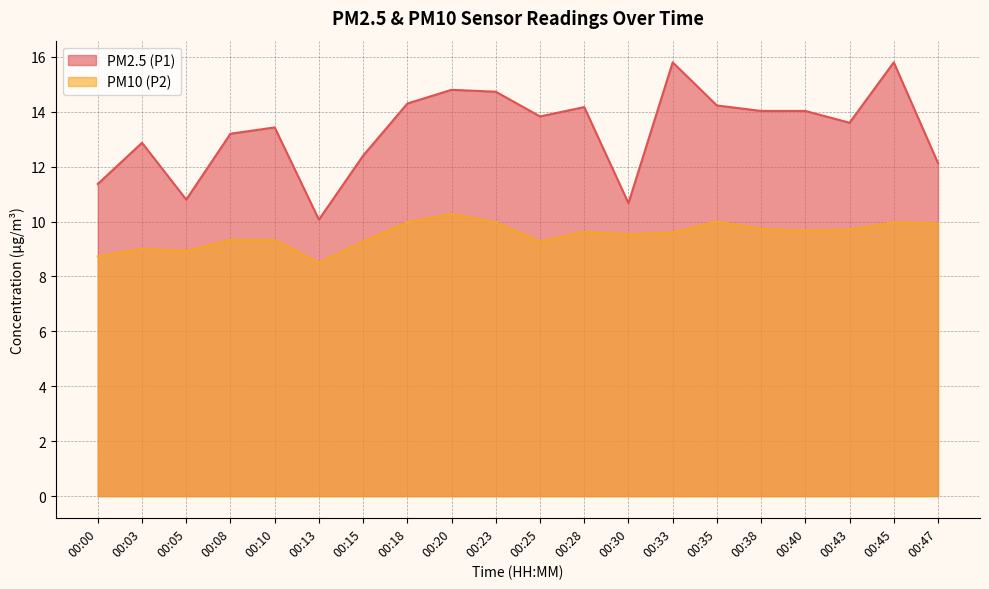

Which has a higher value, 00:08 or 00:40?

00:40